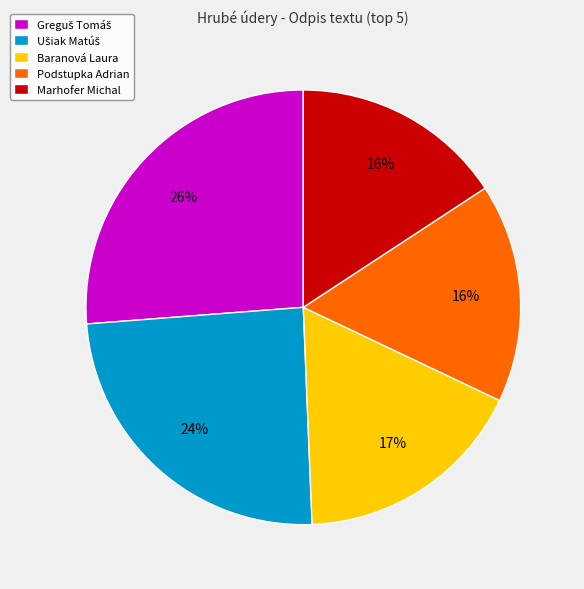

To the nearest percent, what is the average slice percentage?

20%